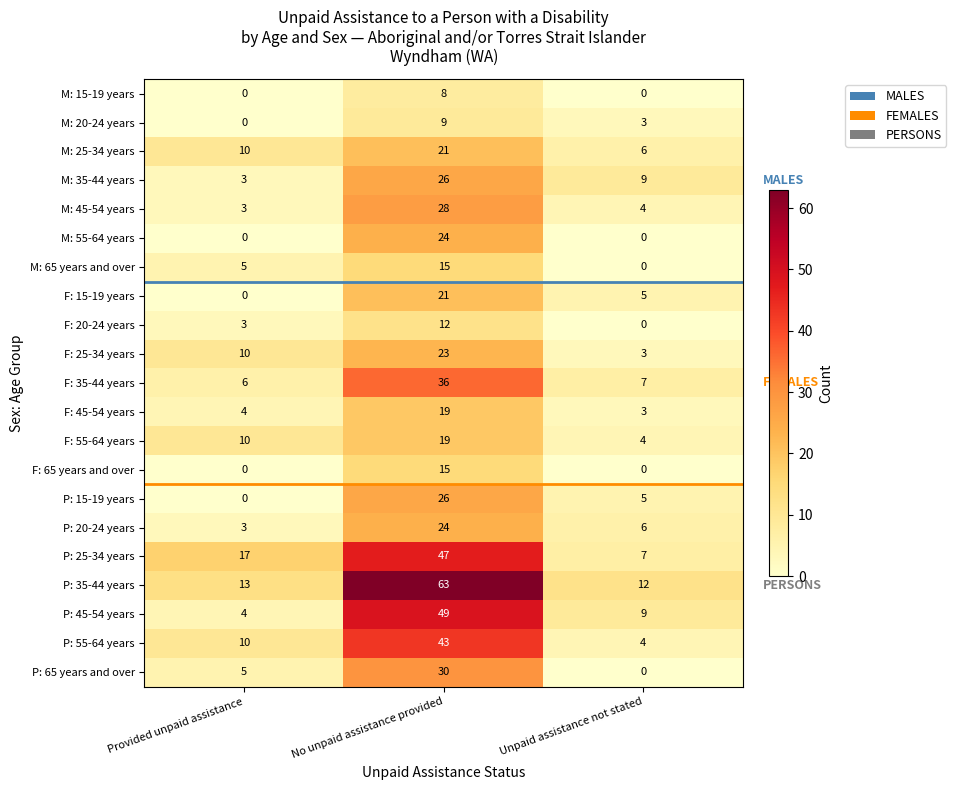

Which series has the largest total across all categories?

P: 35-44 years